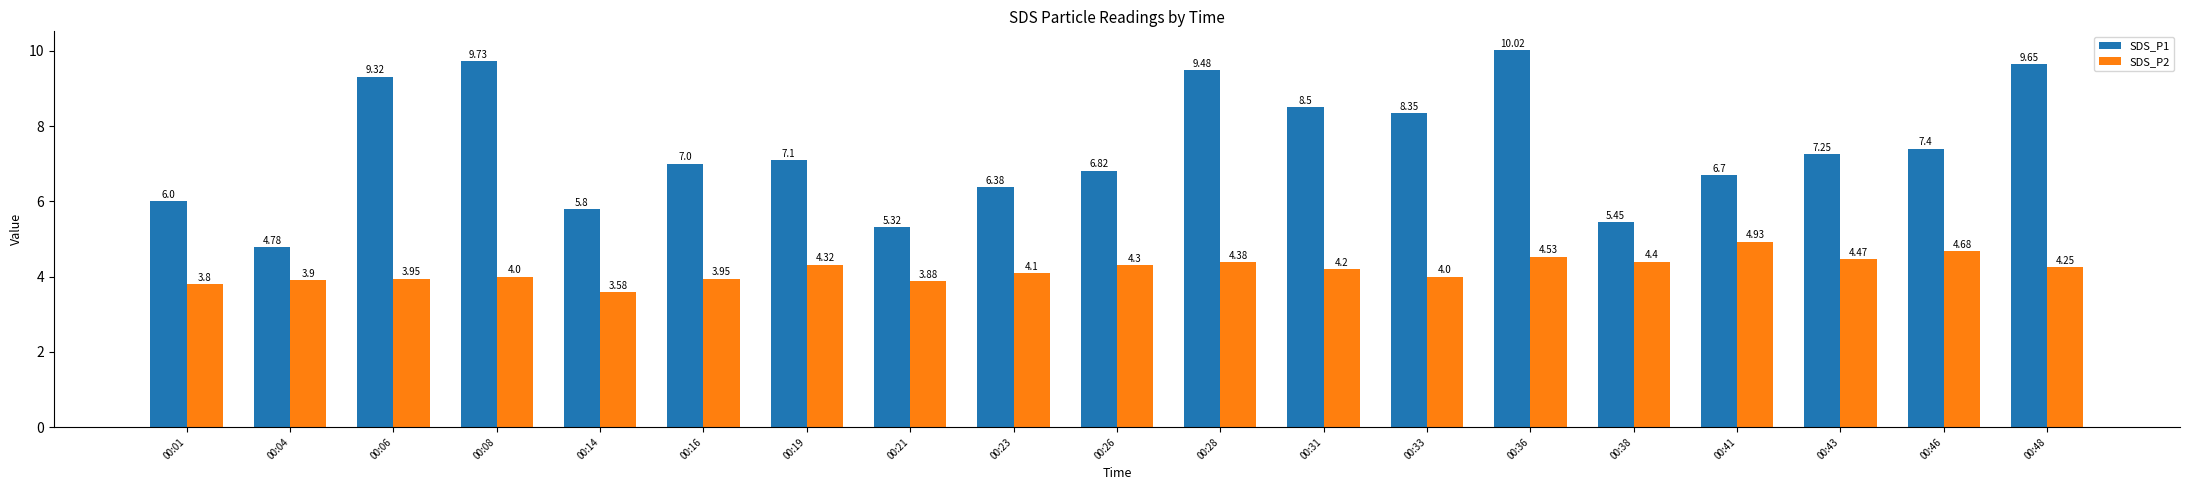

What are all the series names shown in the legend?

SDS_P1, SDS_P2